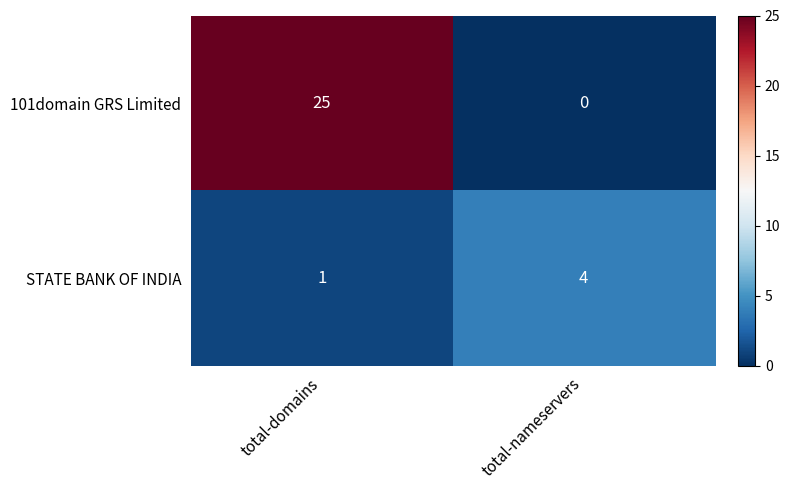

Which series has the widest spread of values?

101domain GRS Limited